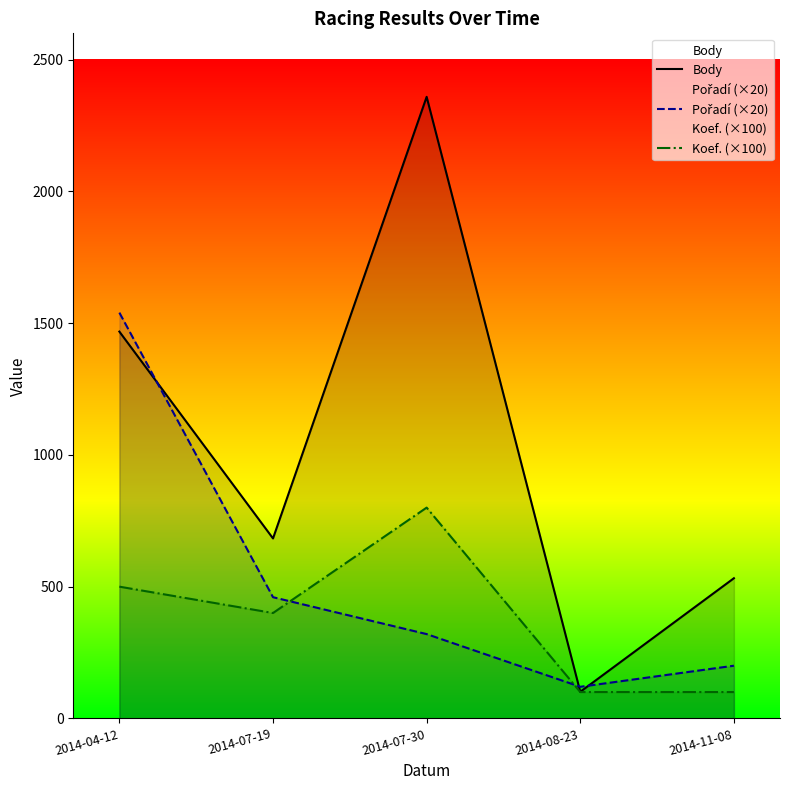

Between which two adjacent categories do Koef. (×100) and Pořadí (×20) first intersect?

2014-07-19 and 2014-07-30